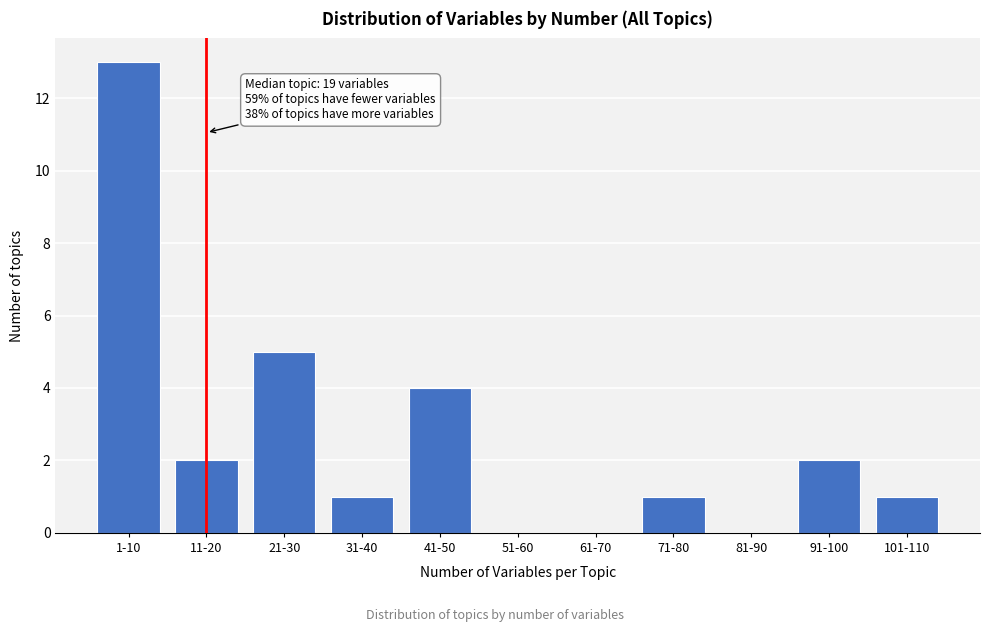

Reading left to right, list all the values displayed in this chart.

1-10=13	11-20=2	21-30=5	31-40=1	41-50=4	51-60=0	61-70=0	71-80=1	81-90=0	91-100=2	101-110=1